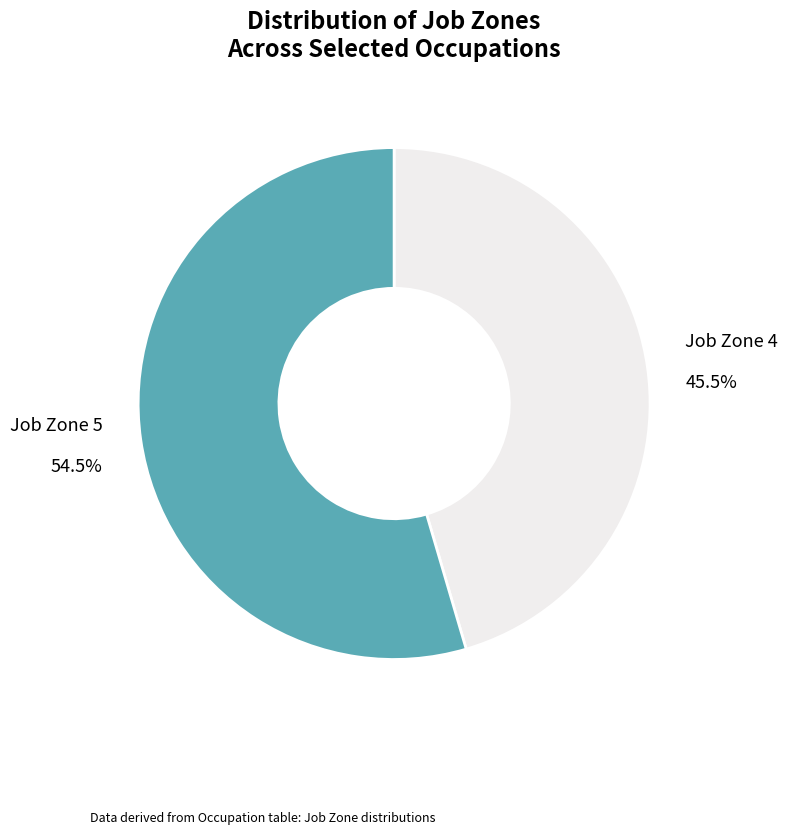

Which category accounts for the majority?

Job Zone 5